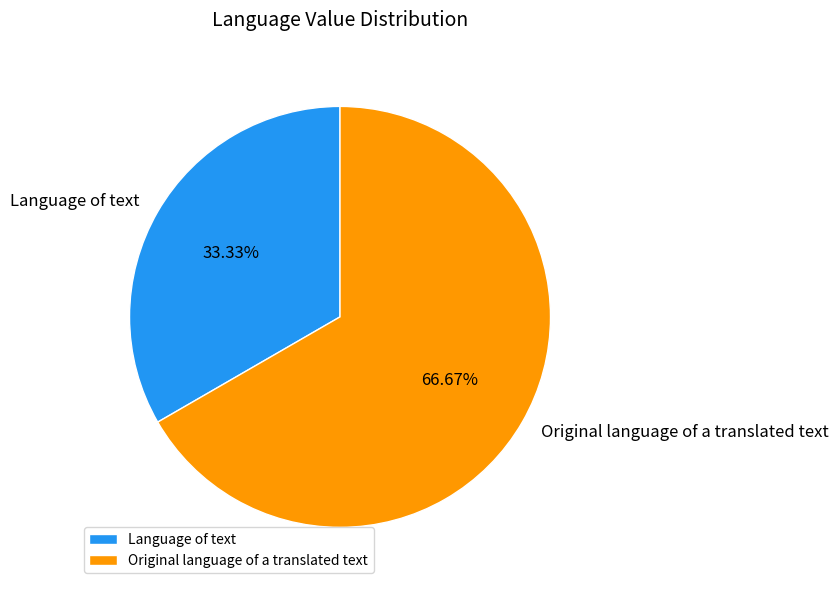

Rank the categories by value from lowest to highest.

Language of text, Original language of a translated text